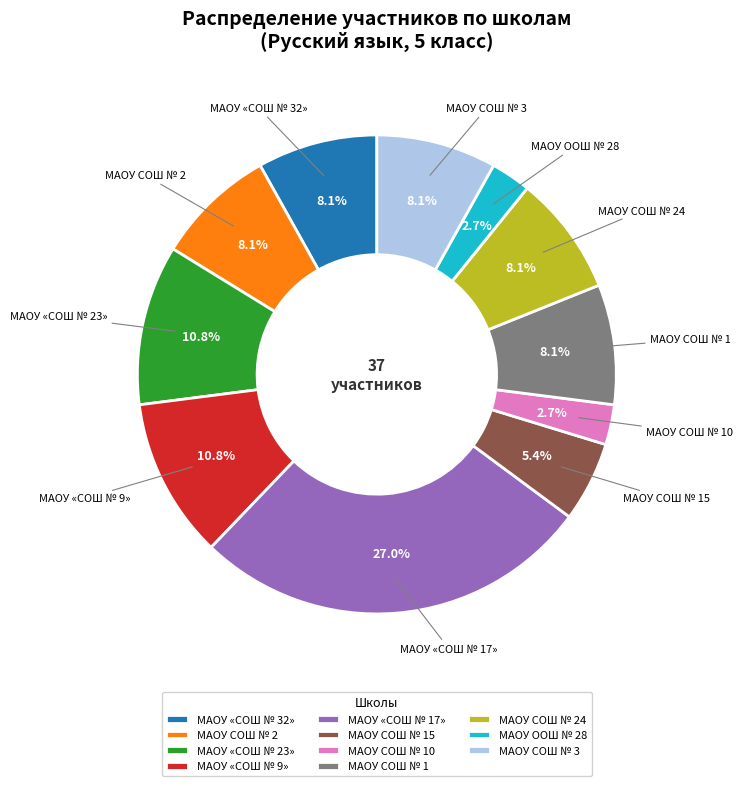

Which category has the biggest portion of the pie?

МАОУ «СОШ № 17»